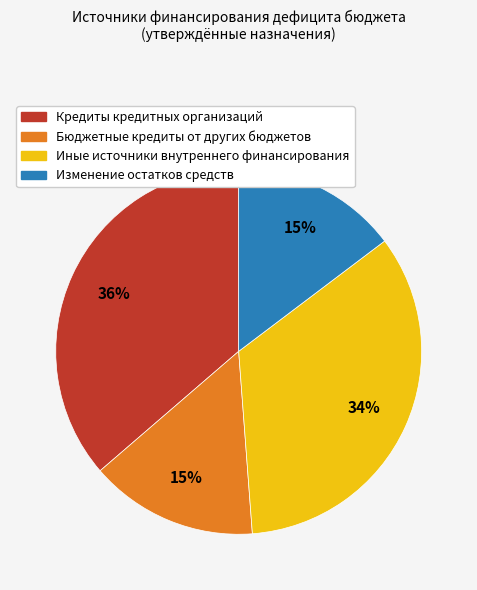

What is the largest slice in the pie chart?

Кредиты кредитных организаций